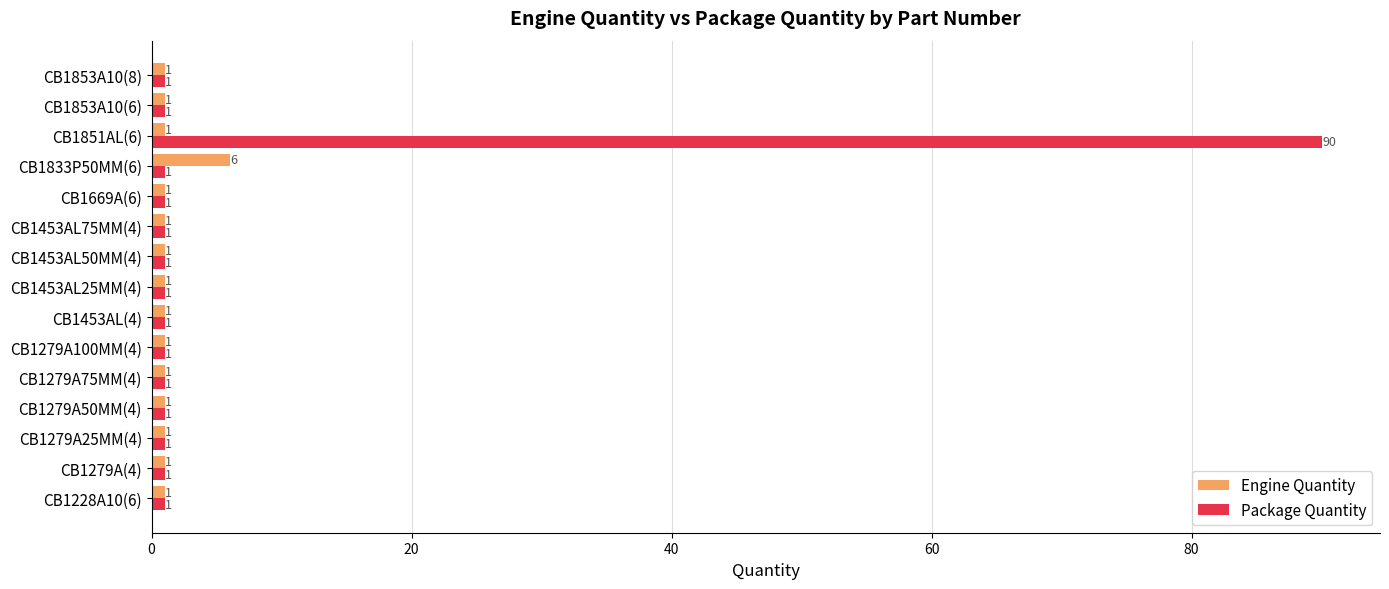

Rank the series by their average value, from highest to lowest.

Package Quantity, Engine Quantity